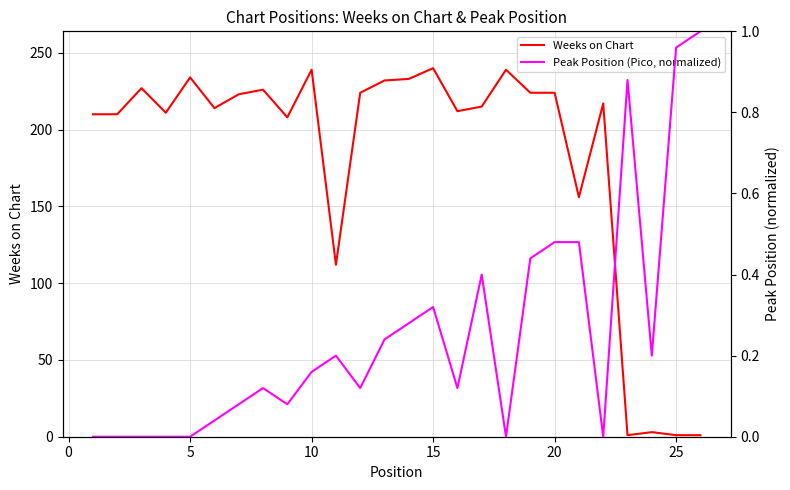

What are all the series names shown in the legend?

Weeks on Chart, Peak Position (Pico, normalized)